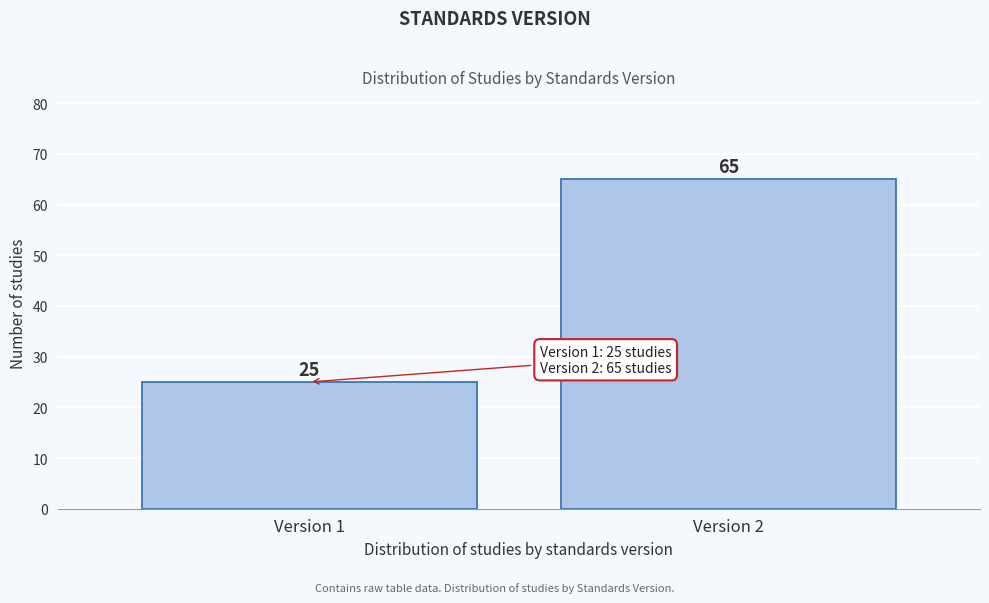

Reading right to left, transcribe all the data shown in this chart.

65	25